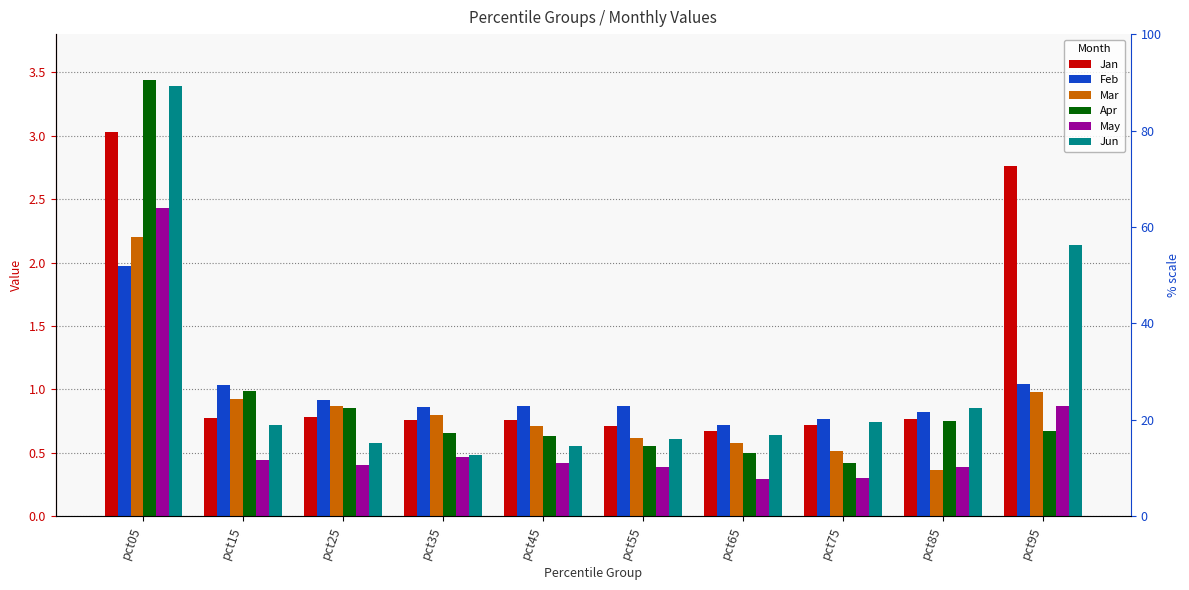

At which label does Jun reach its minimum?

pct35